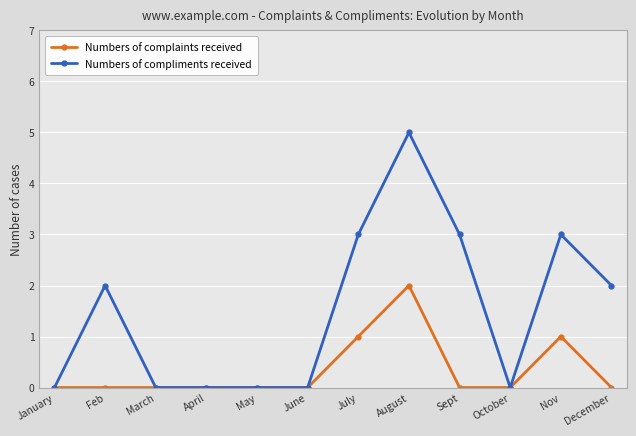

Where is the first local maximum for Numbers of compliments received?

Feb